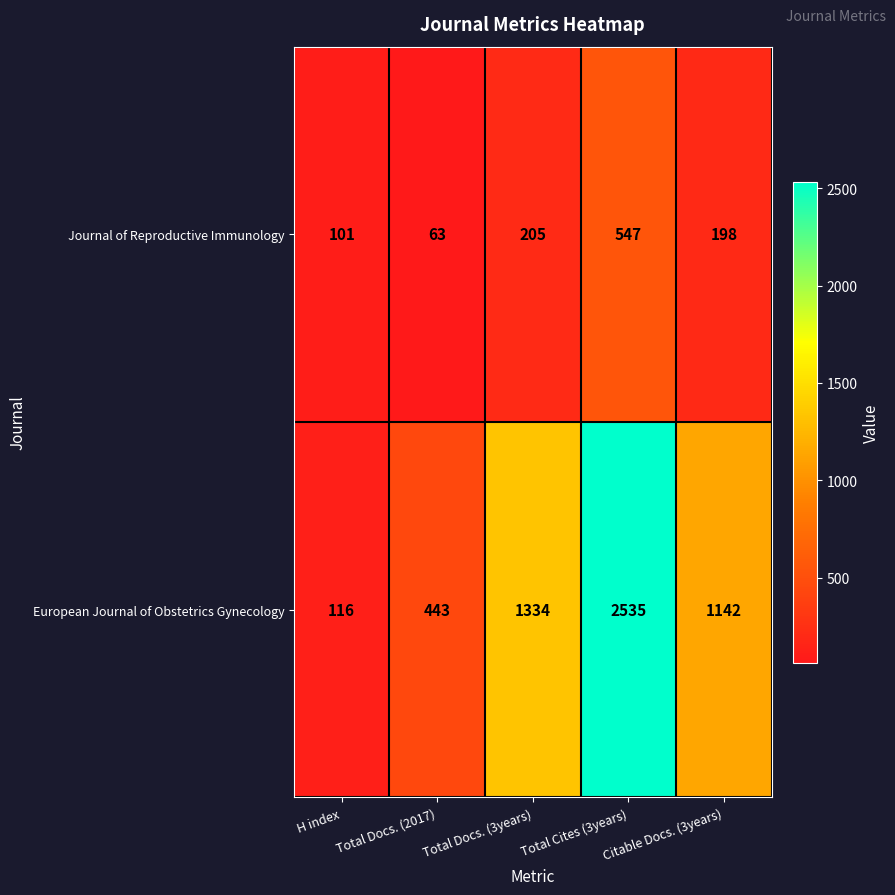

What is the lowest value of the Journal of Reproductive Immunology series?

63